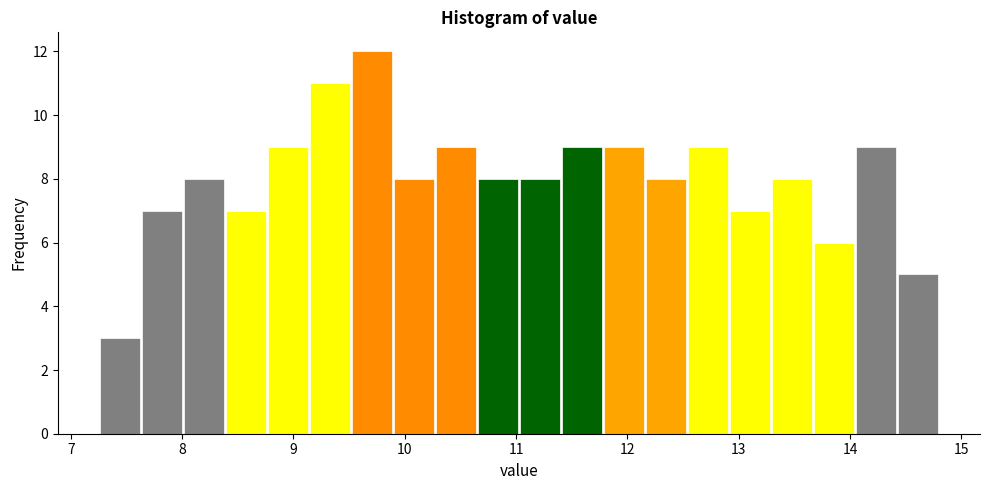

Around what value on the x-axis is the tallest bar? Give the approximate position of its centre, as read against the axis.

9.7